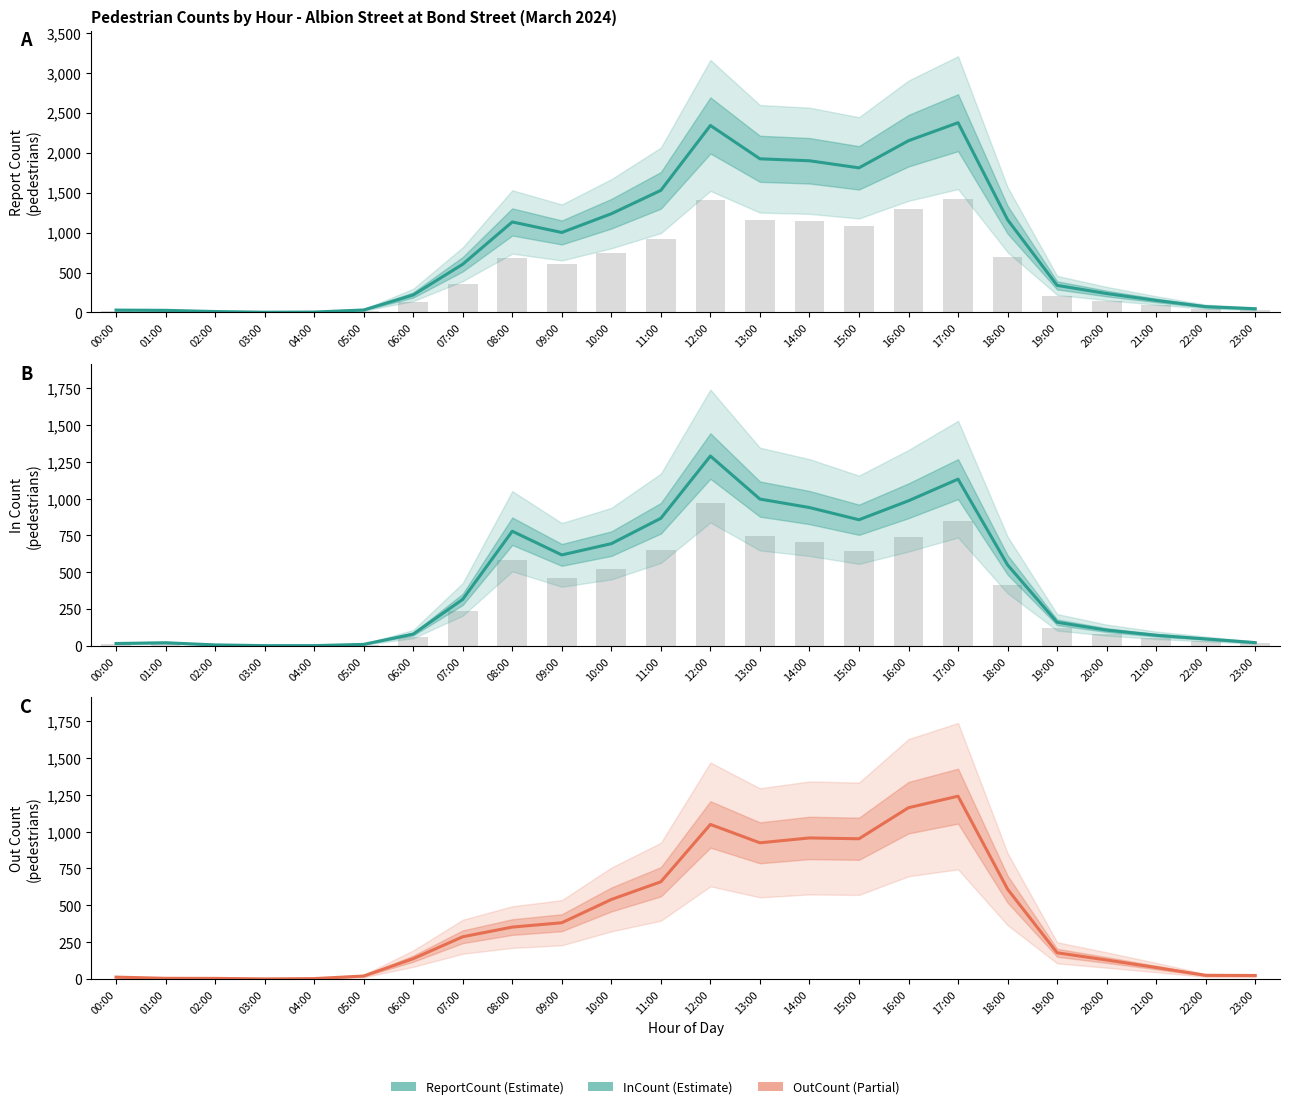

What are all the series names shown in the legend?

ReportCount, InCount, OutCount